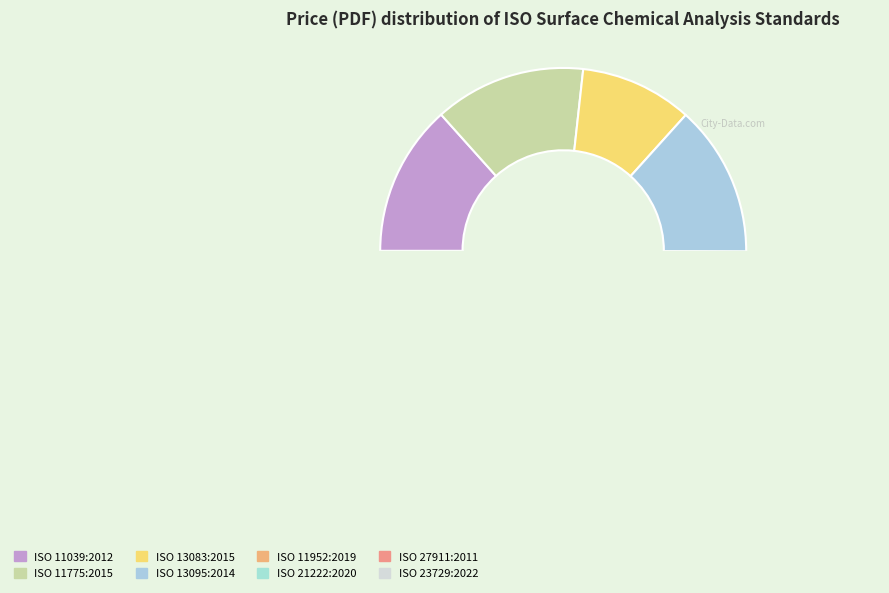

Is there any slice that represents more than half of the pie?

No